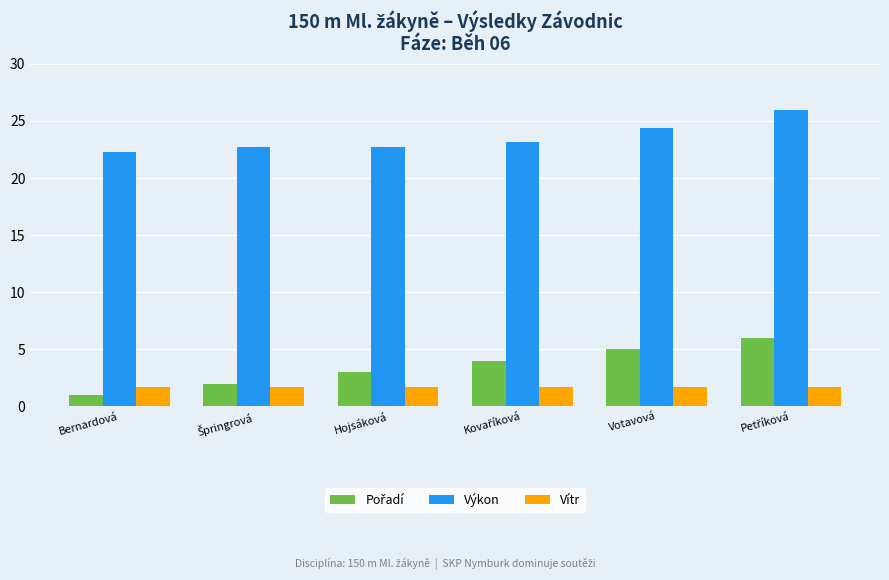

At which category does the chart reach its minimum across all series?

Bernardová